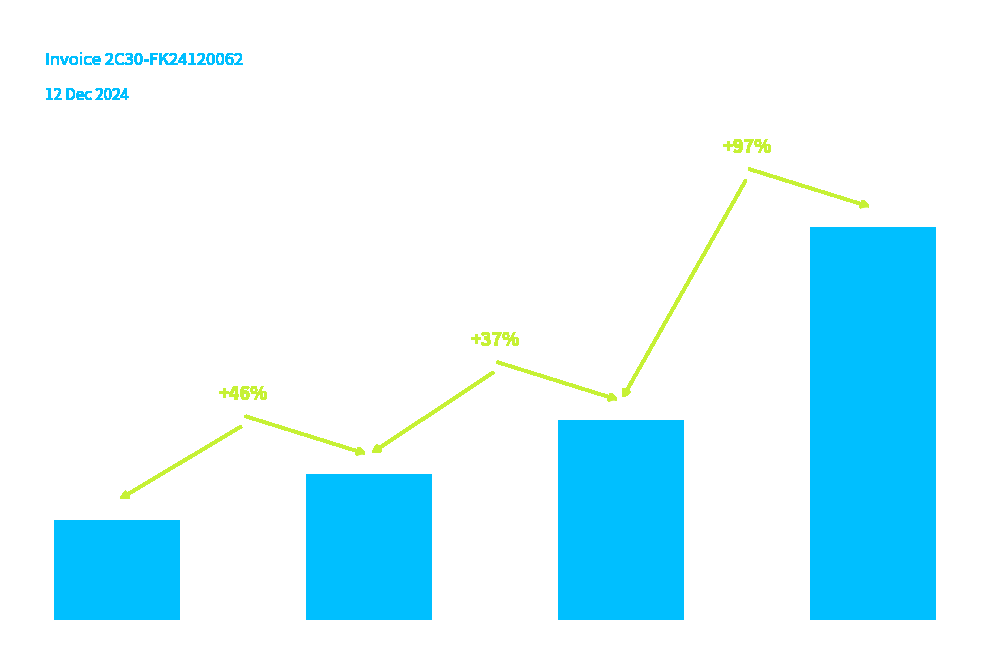

Are the bars horizontal?

No